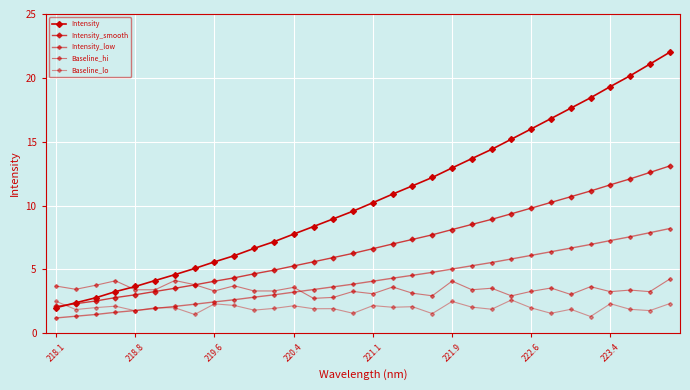

True or false: Intensity_low has more than 0 interior local peaks.

False